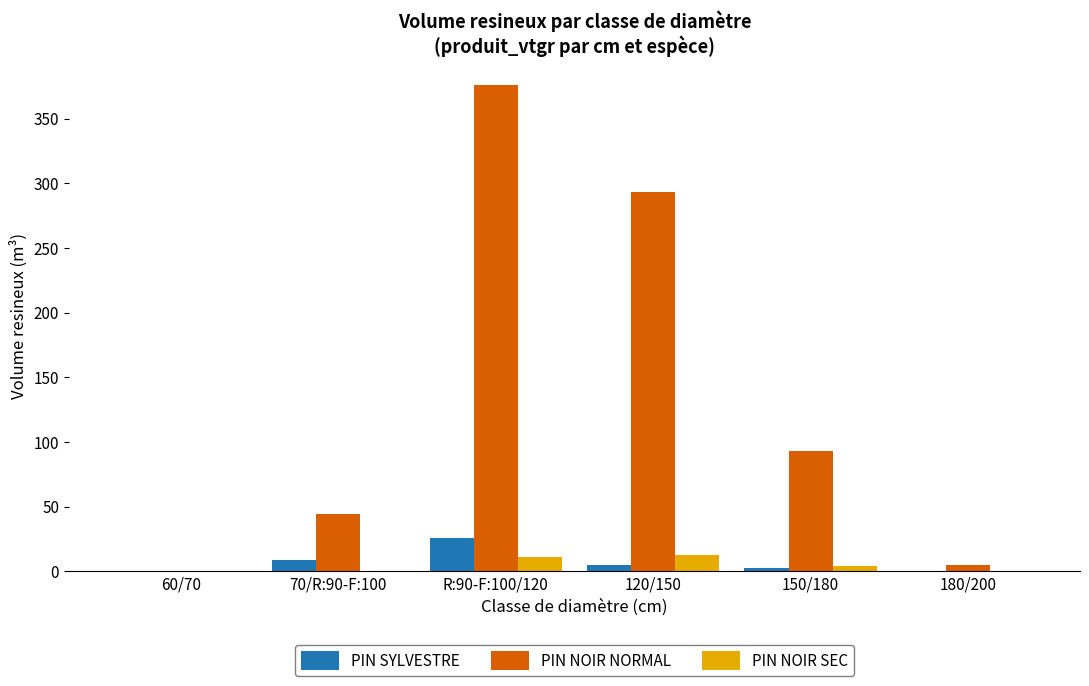

At which label does PIN NOIR NORMAL reach its peak?

R:90-F:100/120